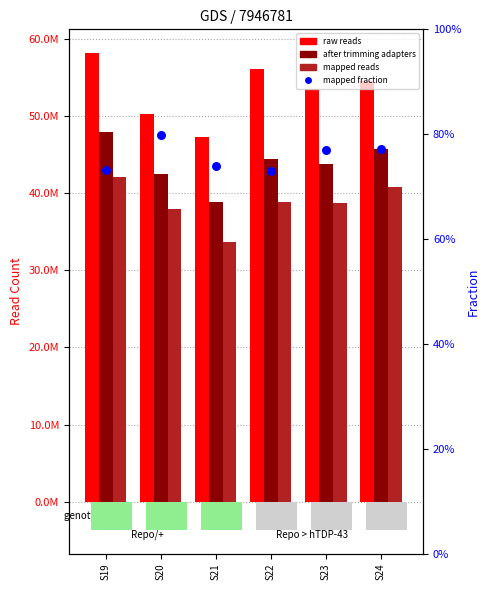

Which series has the largest Y range (max minus min)?

raw reads